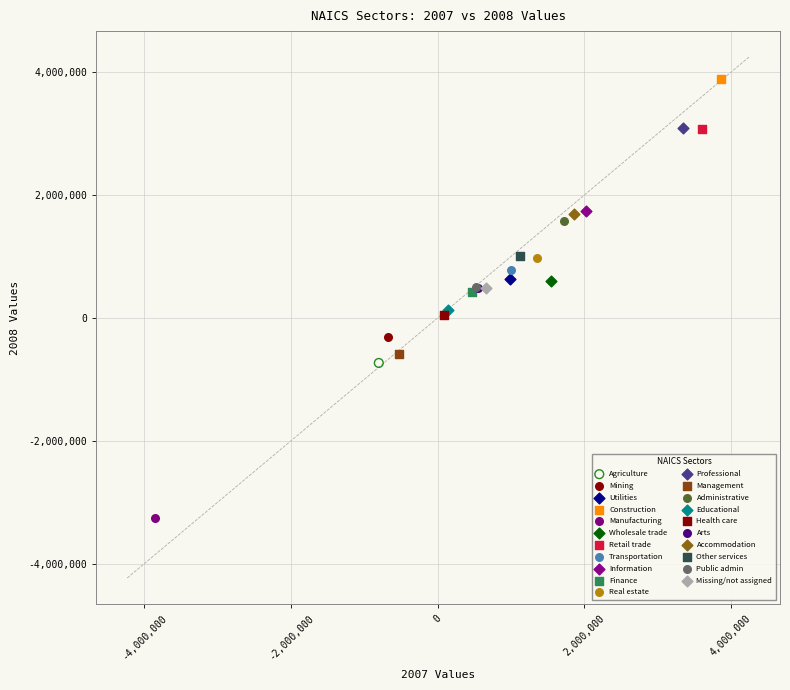

Which series reaches the minimum Y coordinate?

Manufacturing